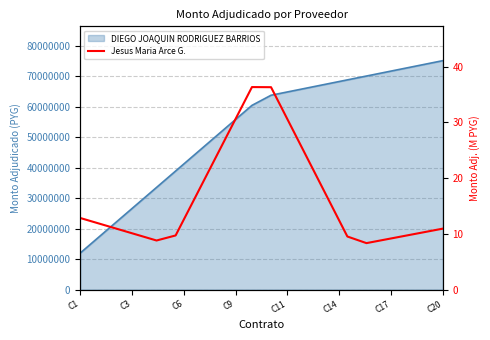

How many points are higher than both their immediate neighbors (excluding endpoints)?

1